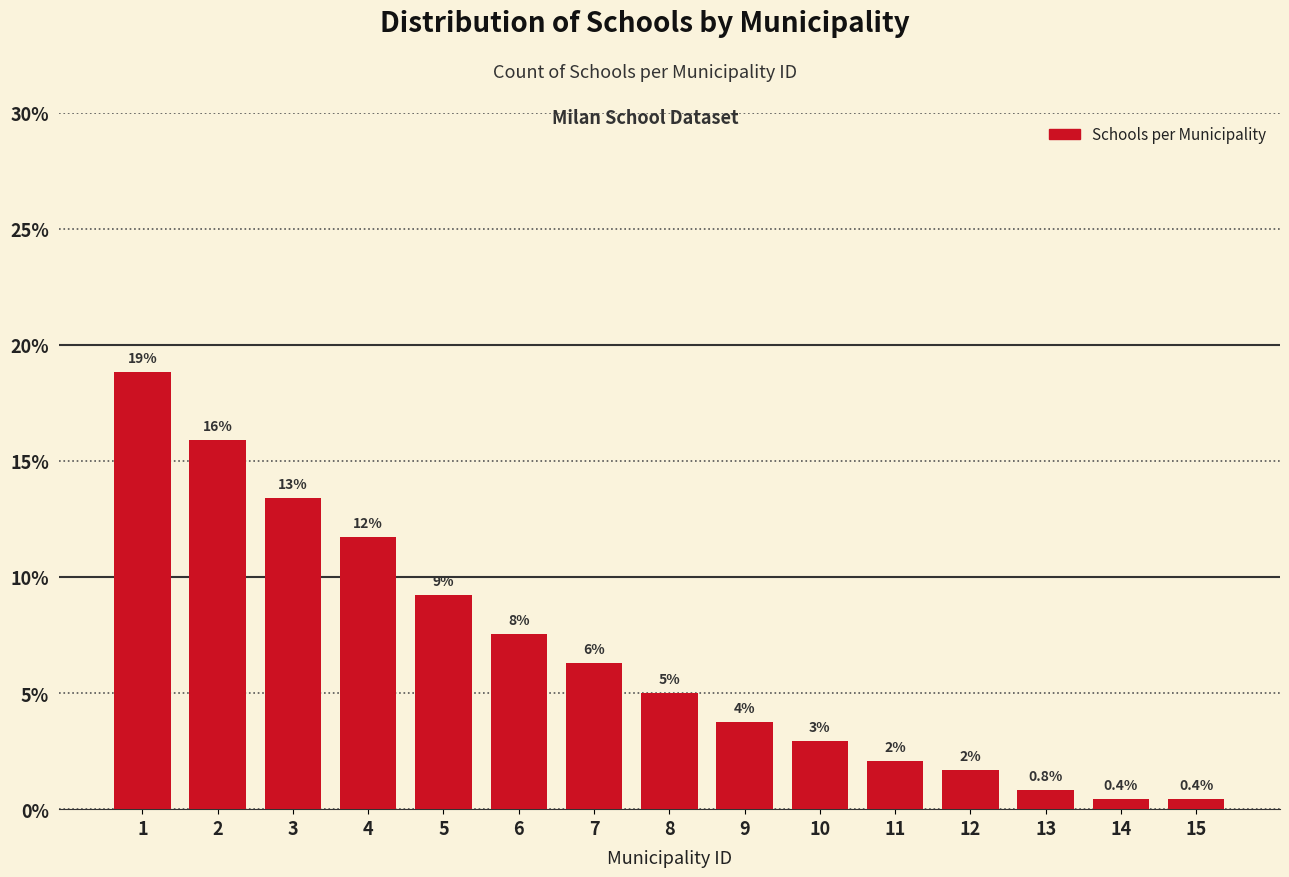

How many bars are there in total?

15